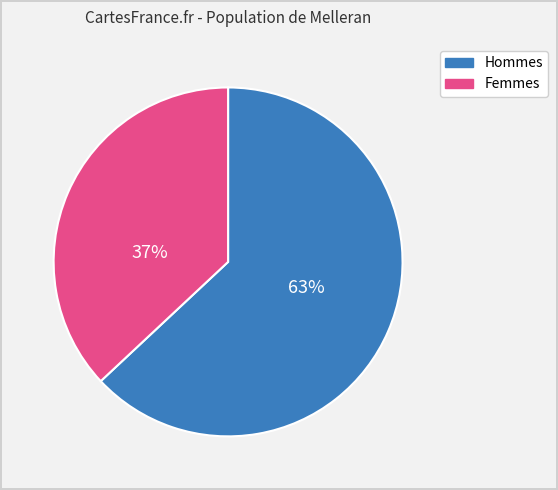

Is there any slice that represents more than half of the pie?

Yes